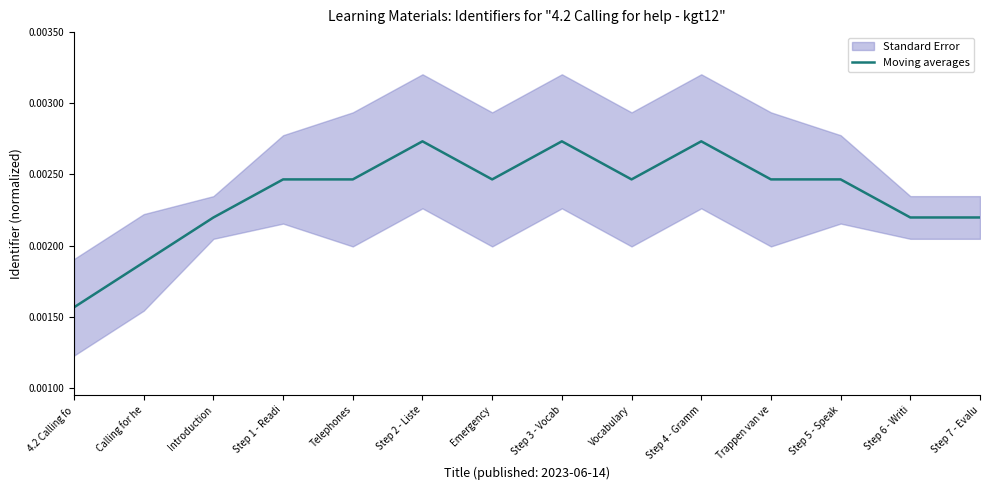

What is the label of the 11th point from the left?

Trappen van ve